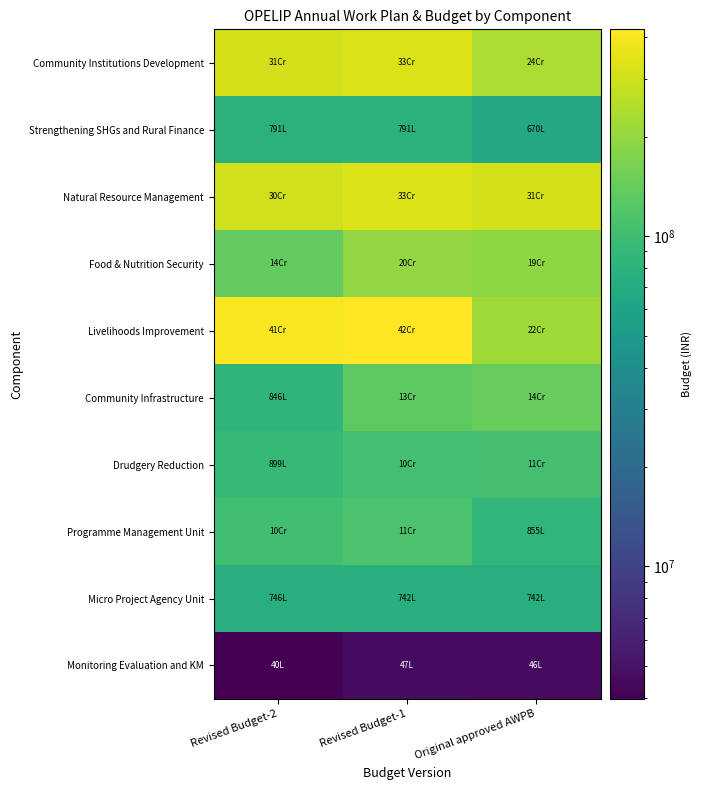

How many categories are shown in the chart?

3